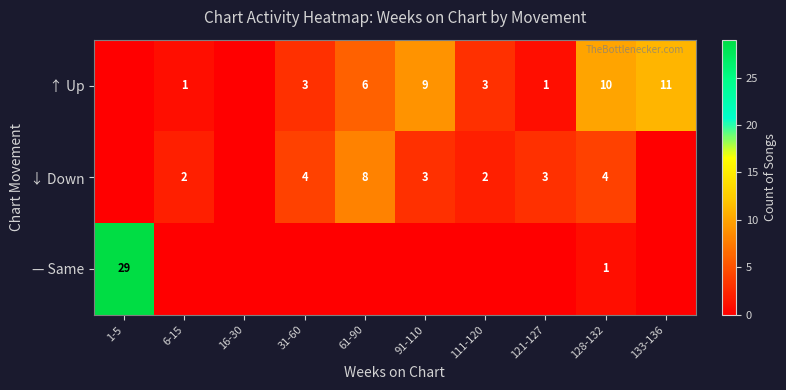

The value of ↓ Down at 91-110 is 5. True or false?

False